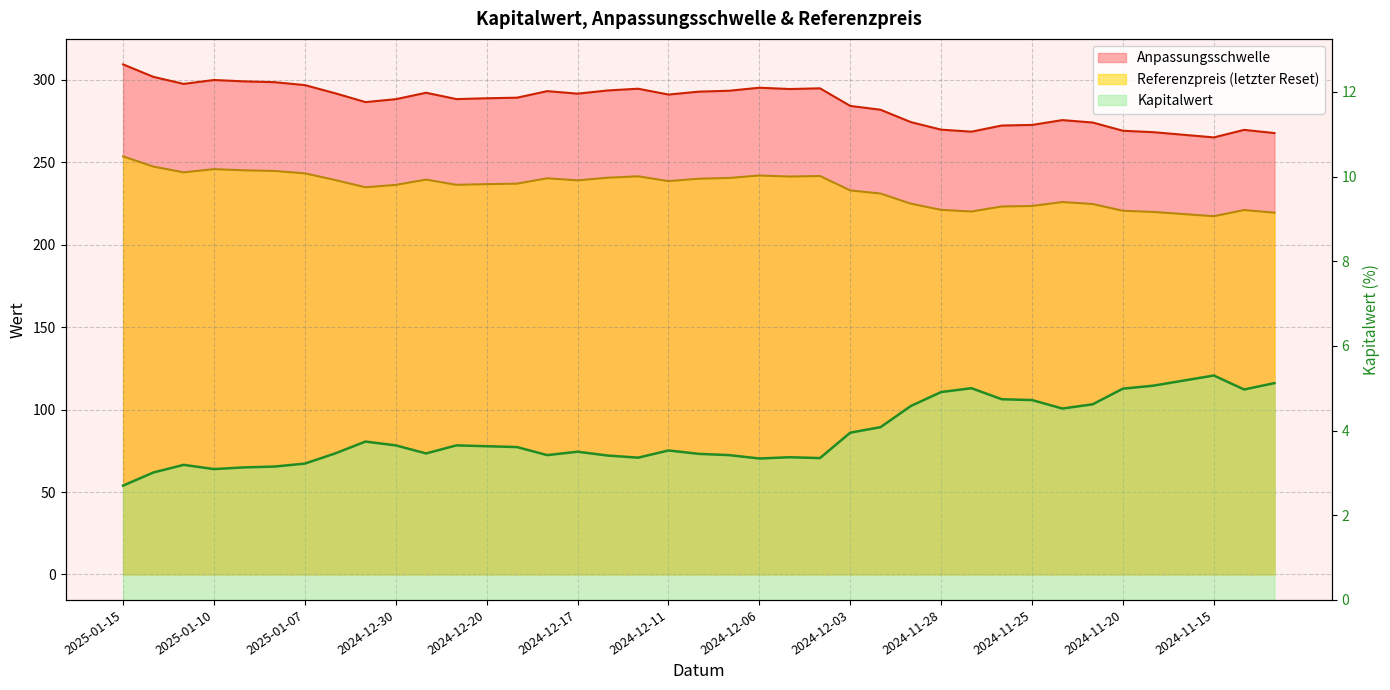

Which series has the largest total across all categories?

Anpassungsschwelle